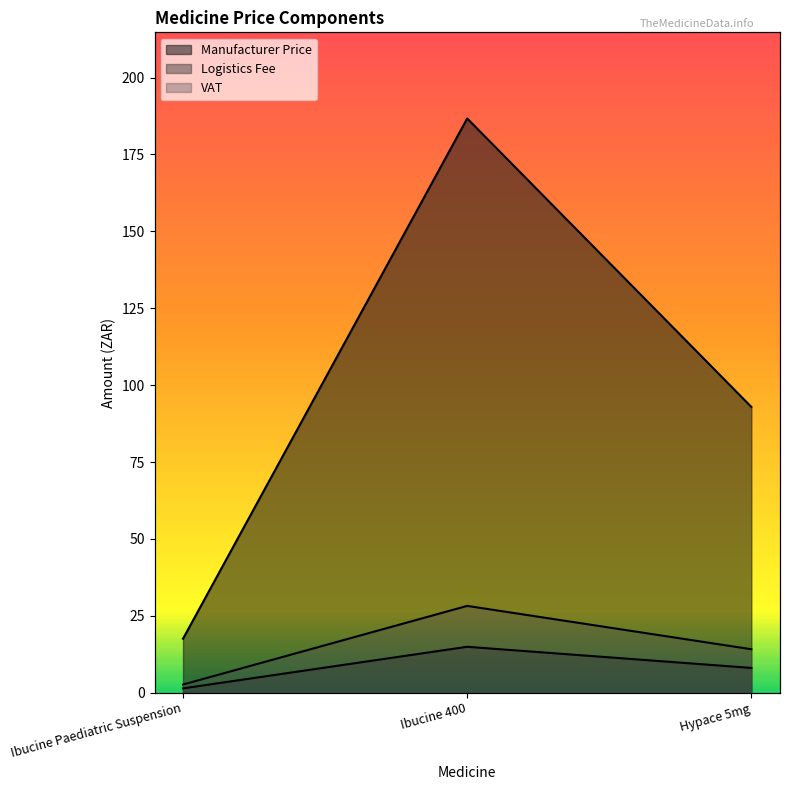

What is the label of the 3rd point from the left?

Hypace 5mg